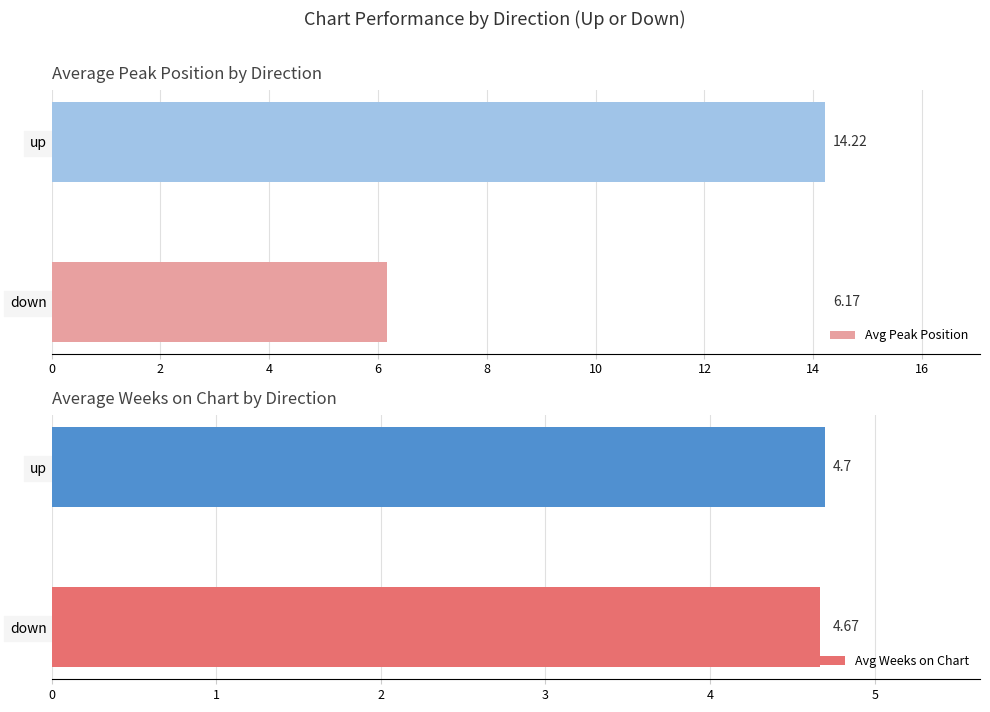

What are all the series names shown in the legend?

Avg Peak Position, Avg Weeks on Chart